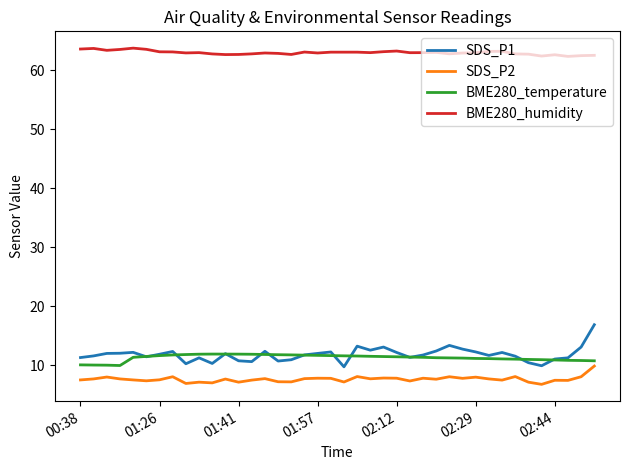

True or false: BME280_temperature and BME280_humidity cross at least once.

False